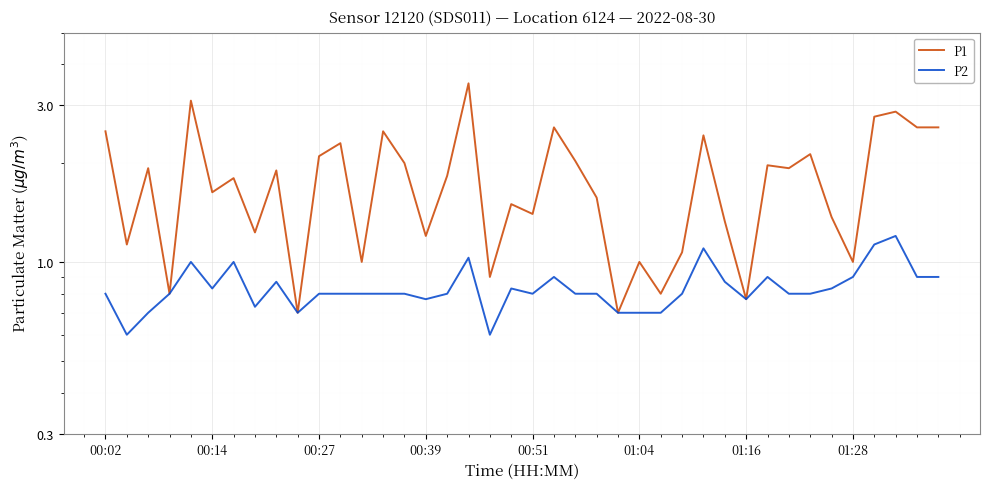

Is the value of P2 at 8 greater than the value of P1 at 33?

No